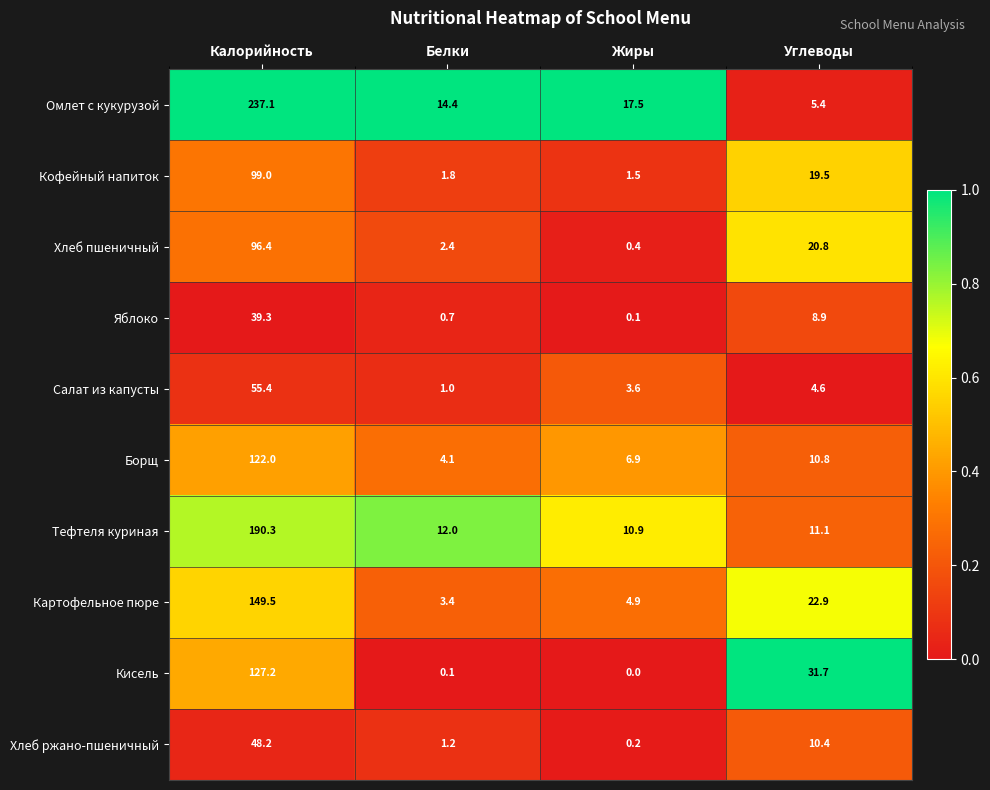

What is the difference between the second highest and second lowest values in the Кофейный напиток series?

17.7